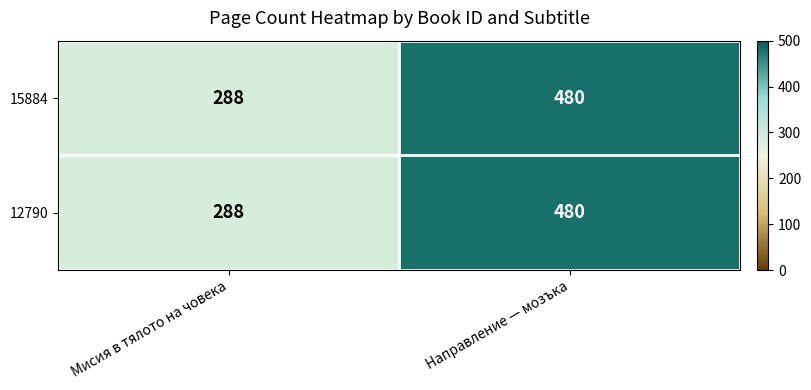

What is the difference between the maximum and minimum values in the 12790 series?

192